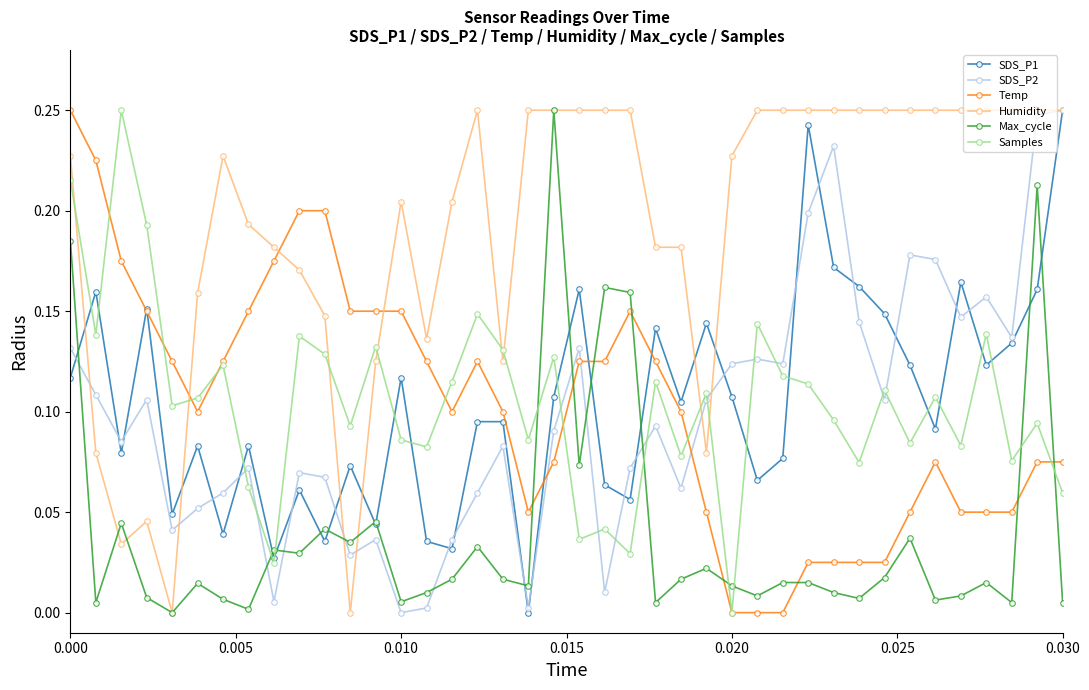

How many interior local valleys does the SDS_P1 series have?

13